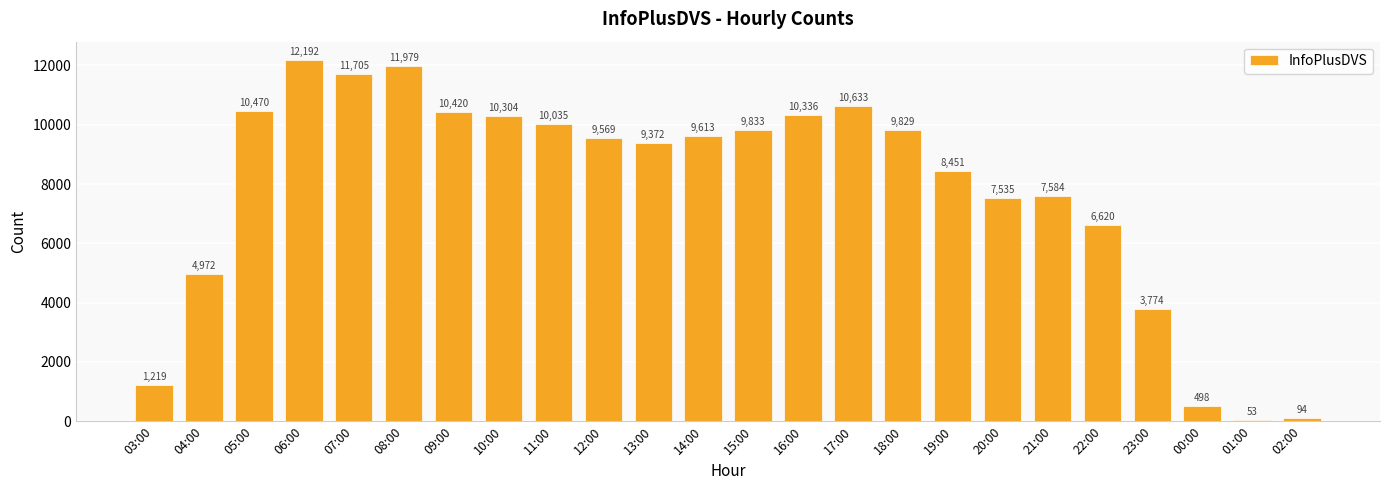

The value at 14:00 is 9613. True or false?

True